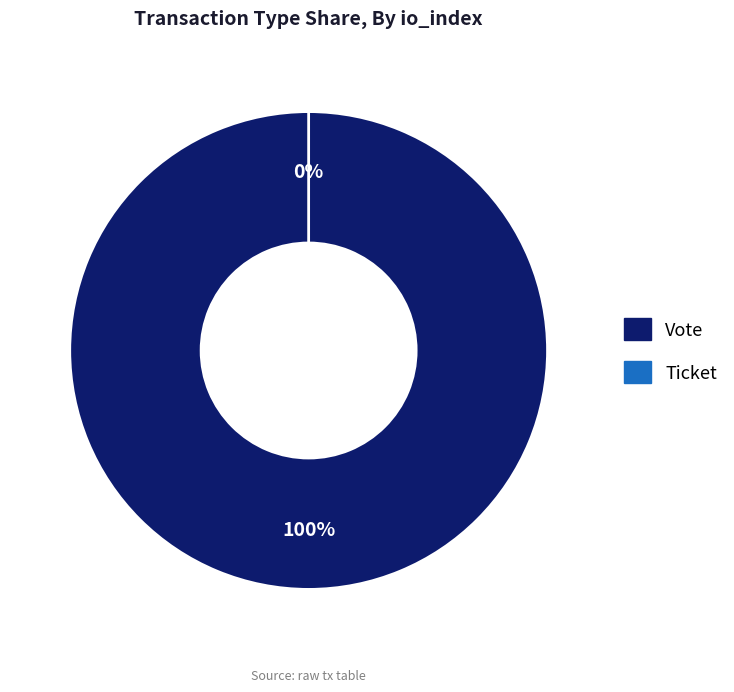

Rank the categories by value from lowest to highest.

Ticket, Vote